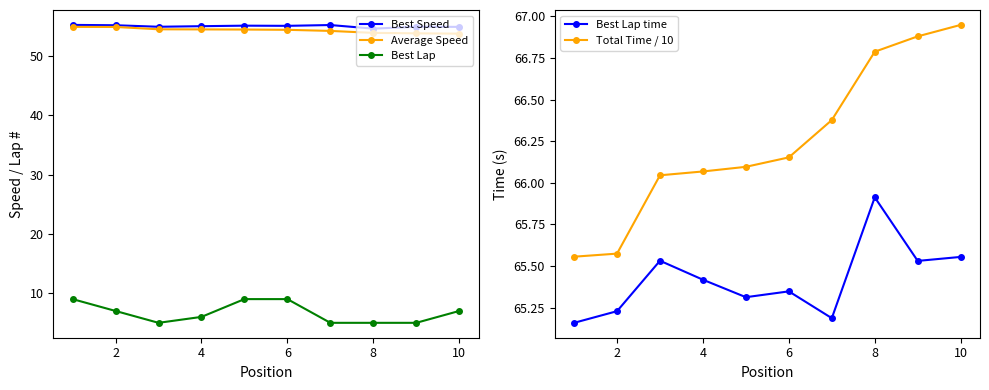

What is the difference between the second highest and minimum values in the Best Lap series?

4.0